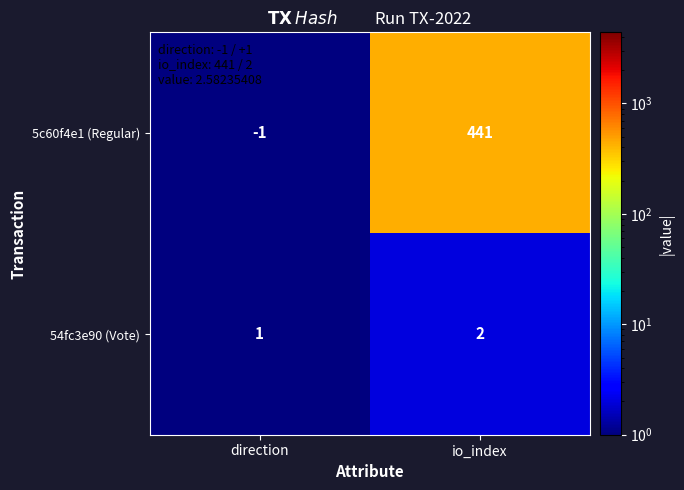

The 54fc3e90 (Vote) series shows 1 at direction. True or false?

True